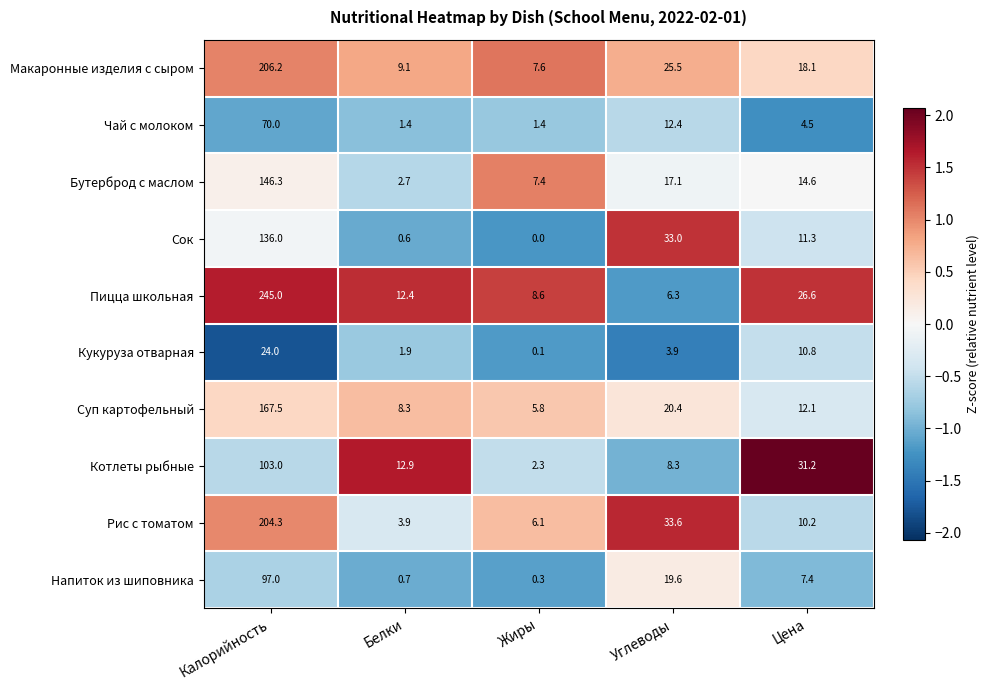

How many values in the Рис с томатом series exceed 10?

3